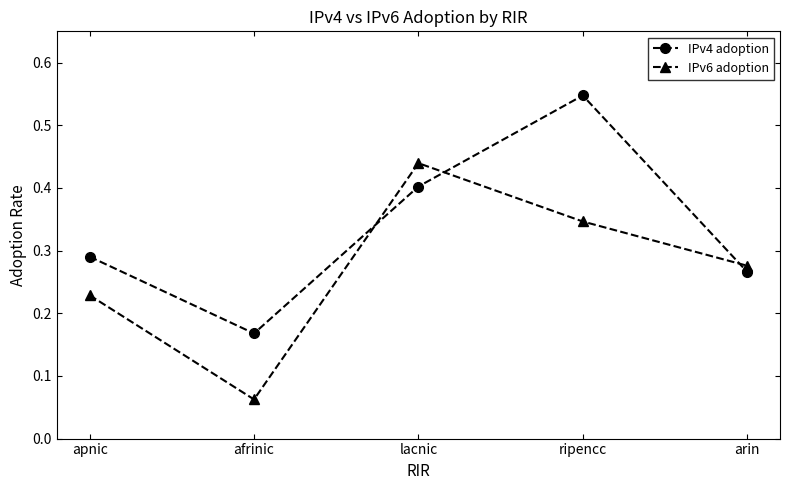

What position from the right is apnic?

5